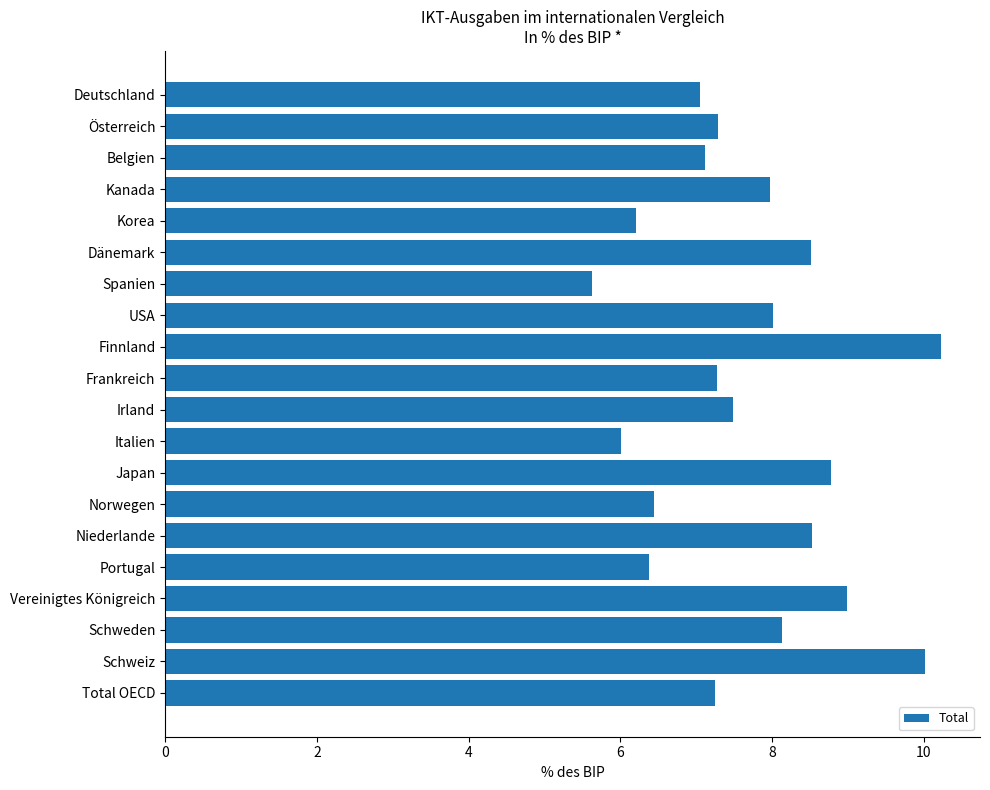

What is the label of the 10th bar from the top?

Frankreich